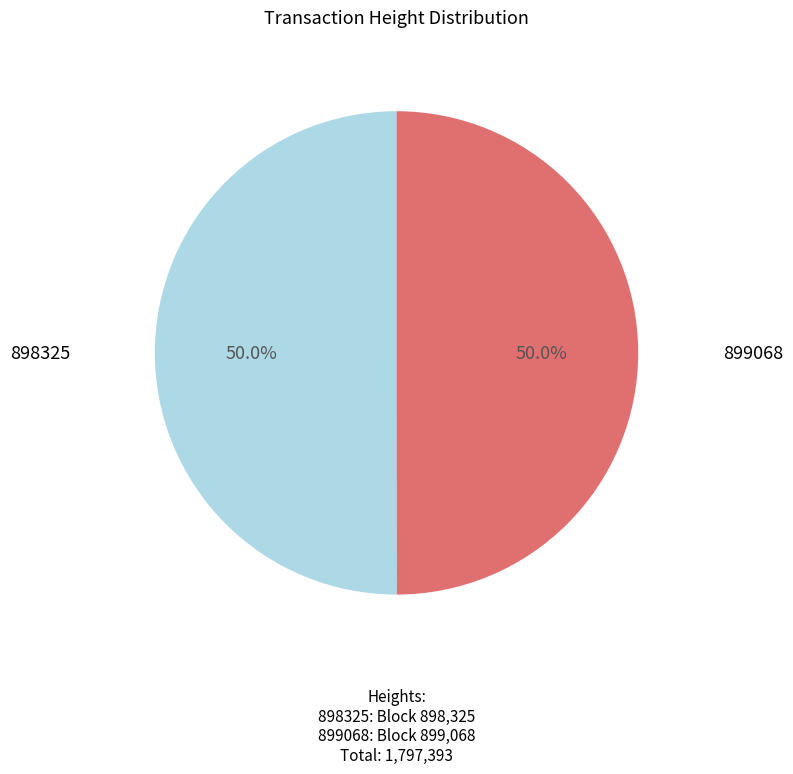

Count the number of slices in the pie.

2